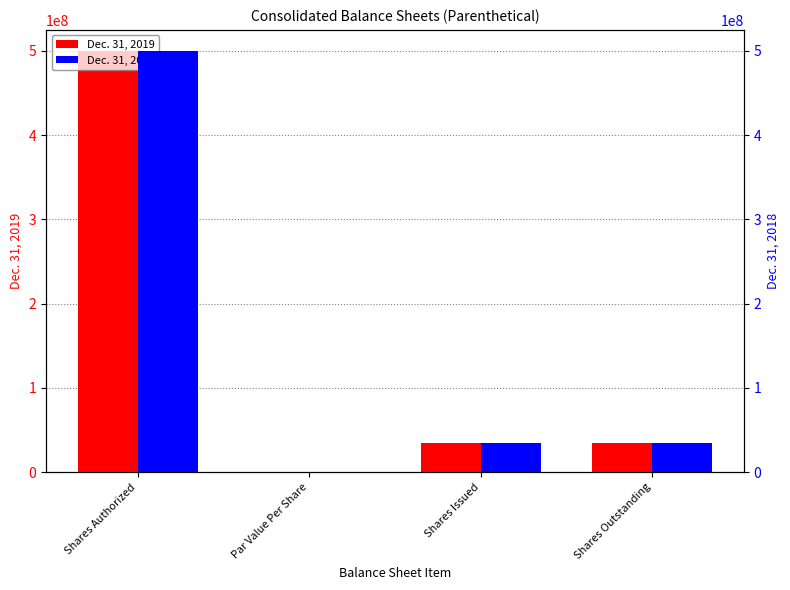

Which series has the largest total across all categories?

Dec. 31, 2019